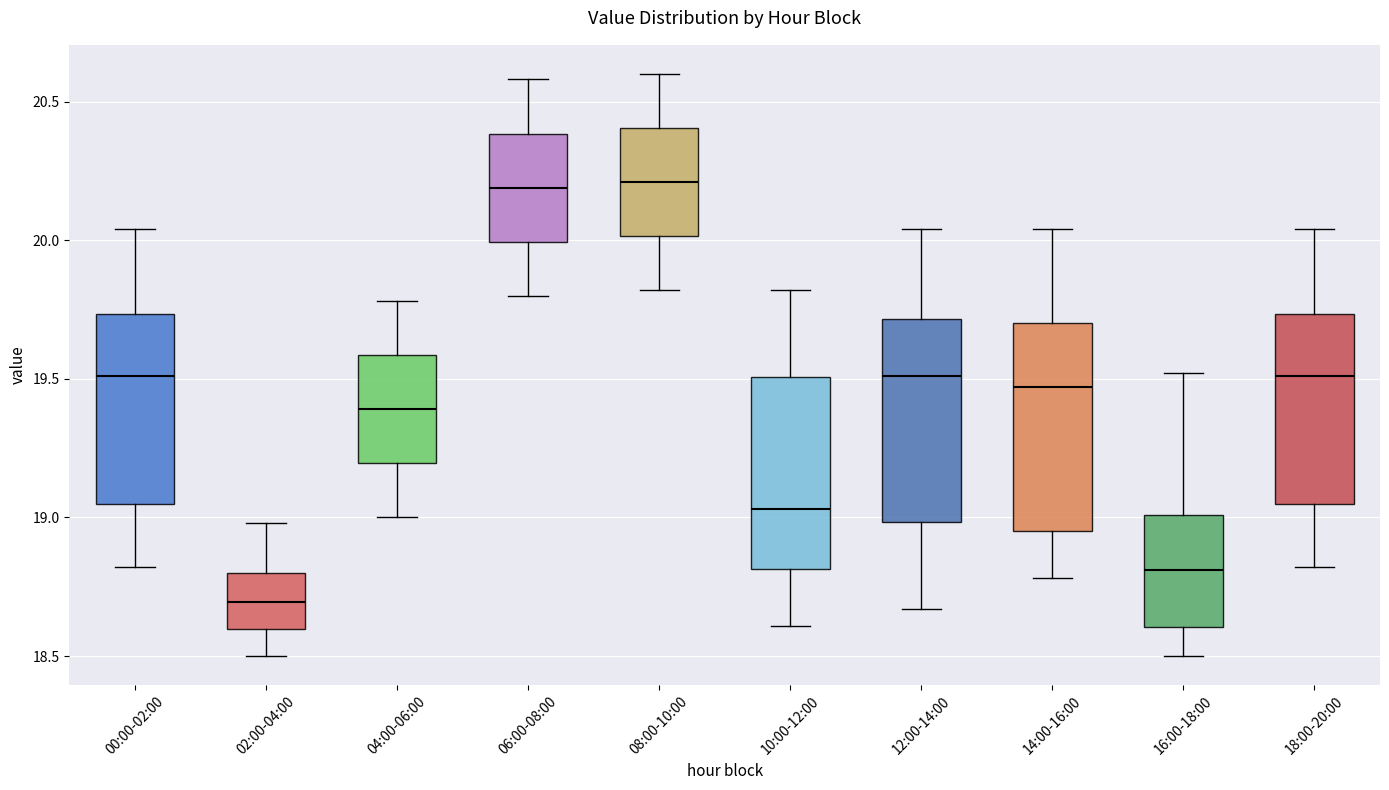

Where is the lower edge of the box for 02:00-04:00 on the y-axis? The values are not printed on the chart, so give them approximately, as read against the axis.

18.60